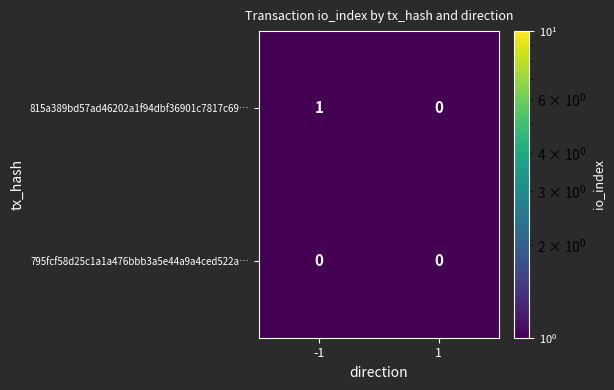

True or false: 795fcf58d25c1a1a476bbb3a5e44a9a4ced522a… has a value of 0 at 1.

True